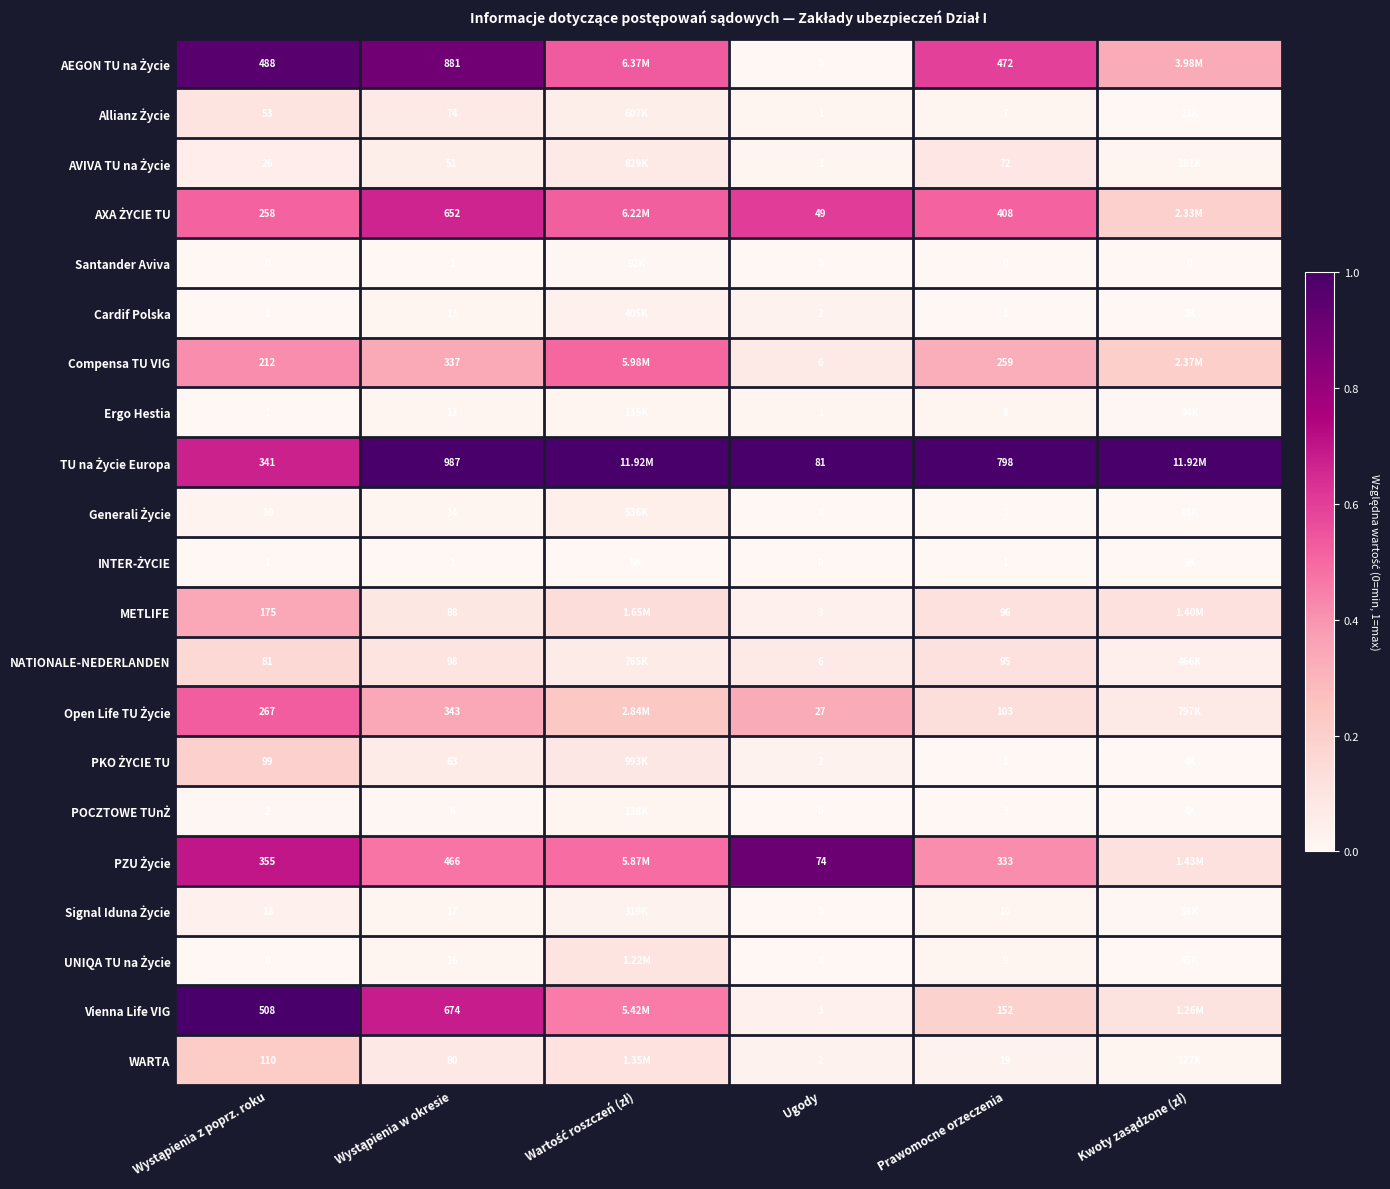

What value does the TU na Życie Europa series have at Ugody?

1.0